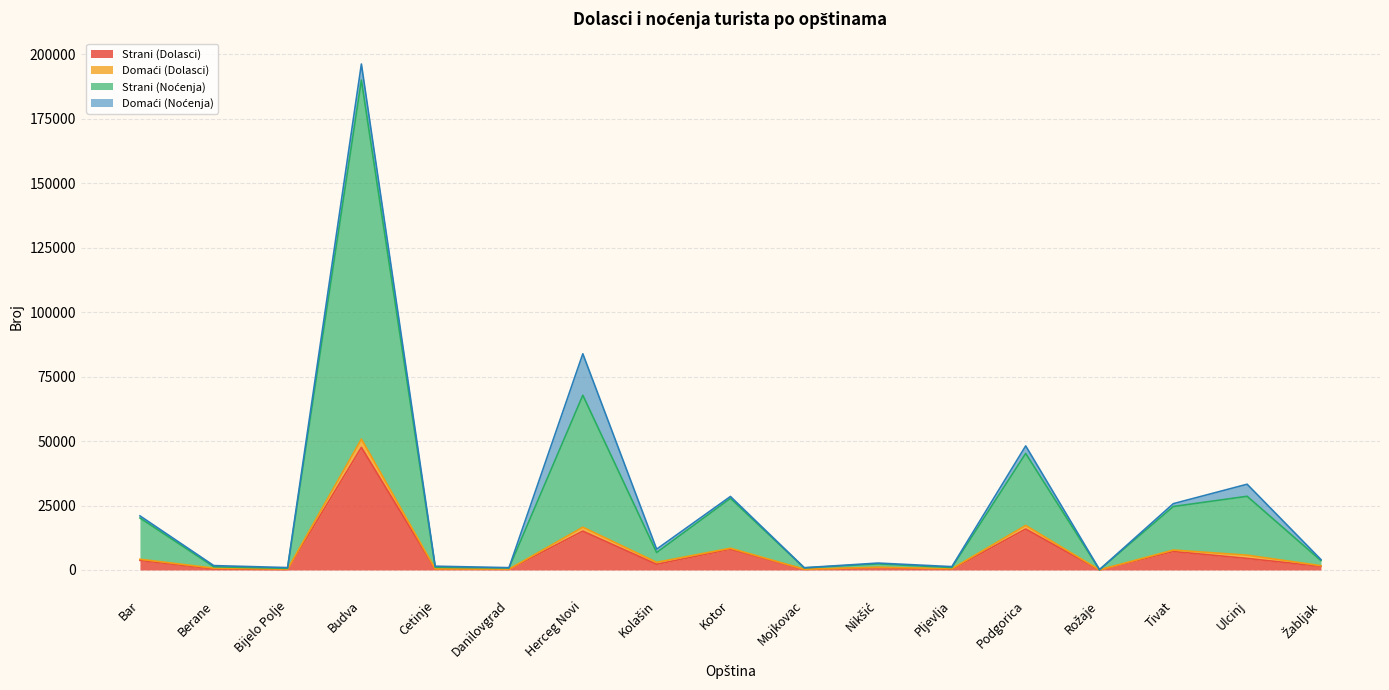

In Strani (Noćenja), how many points are higher than both neighbors (excluding endpoints)?

6